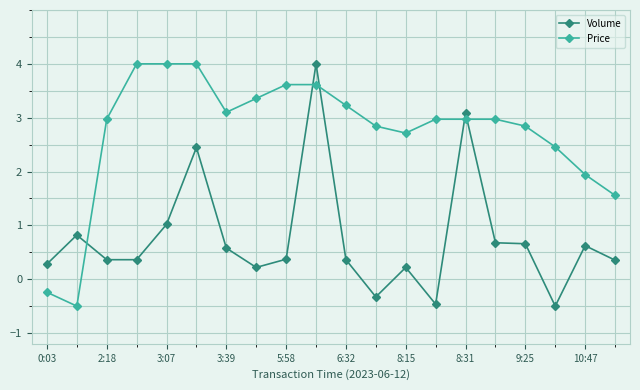

List the series in order of their overall mean, highest first.

Price, Volume